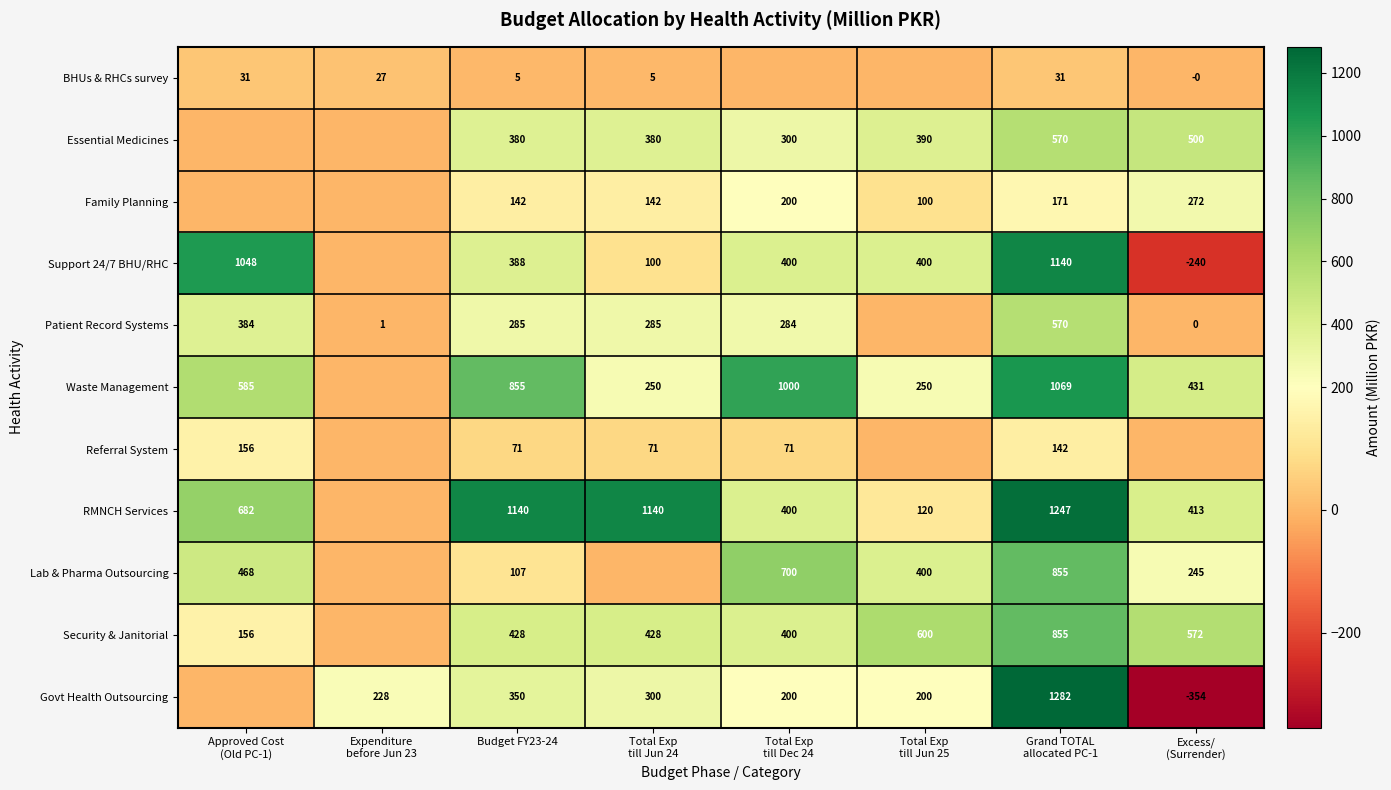

What is the total value across all series at Budget FY23-24?

4151